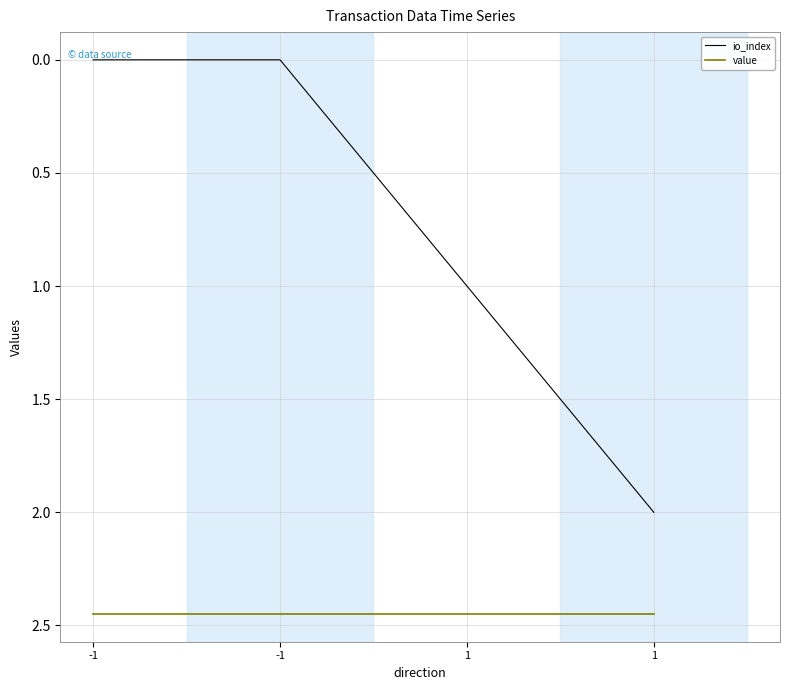

Does the chart have visible grid lines?

Yes